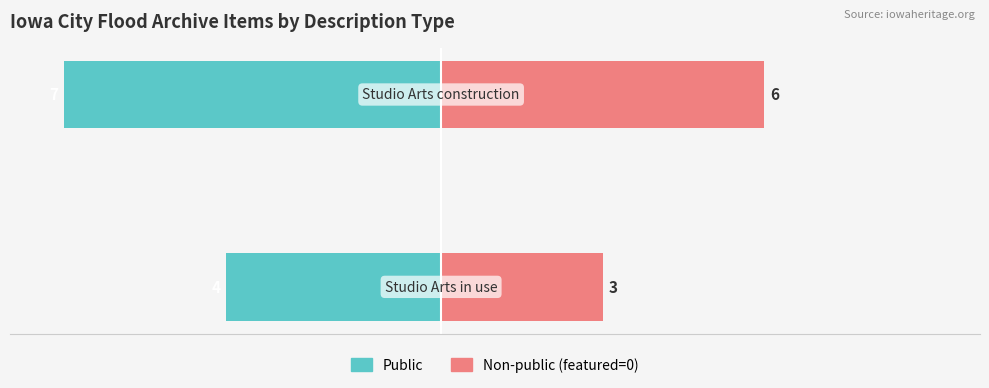

Count the number of categories in the chart.

2